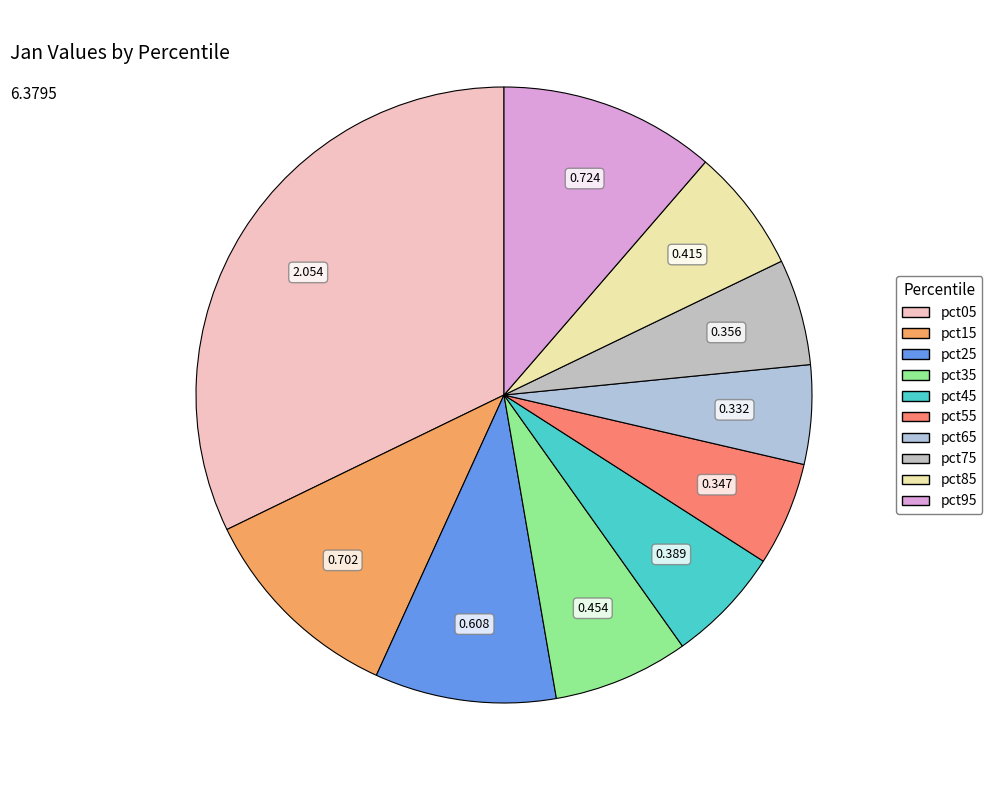

Which has a higher value, pct65 or pct25?

pct25